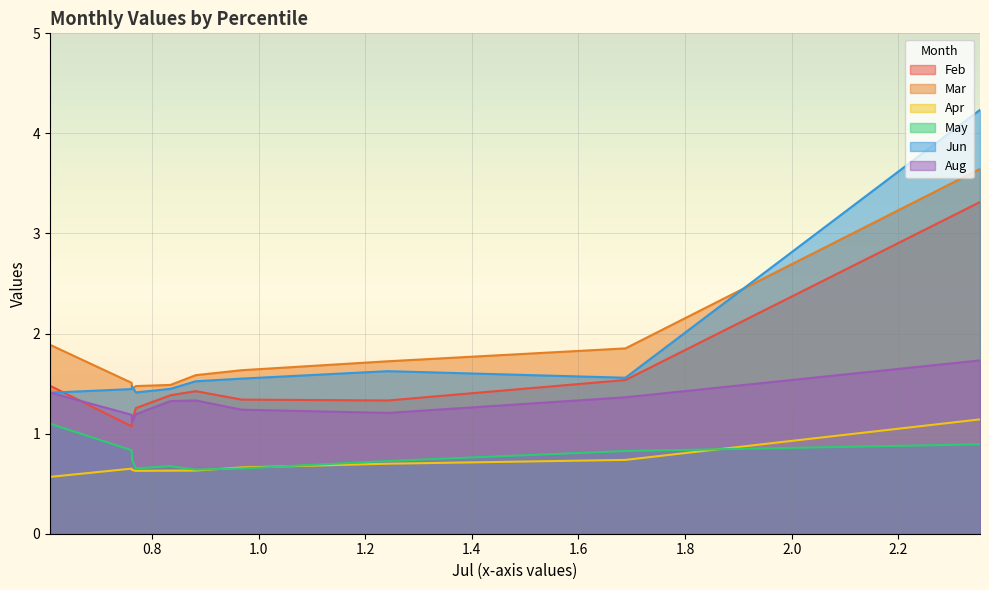

What is the greatest value displayed?

4.2